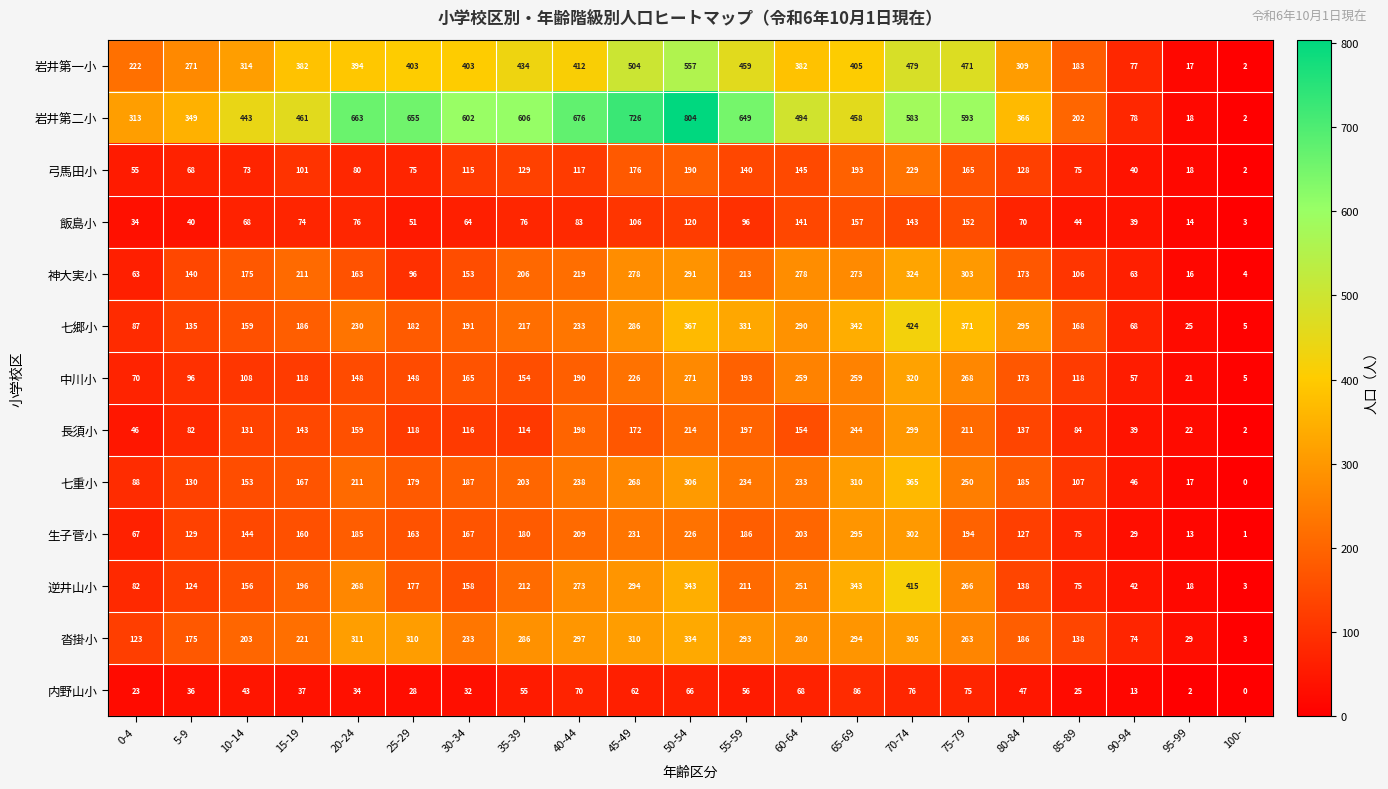

At which category does the chart reach its peak across all series?

50-54